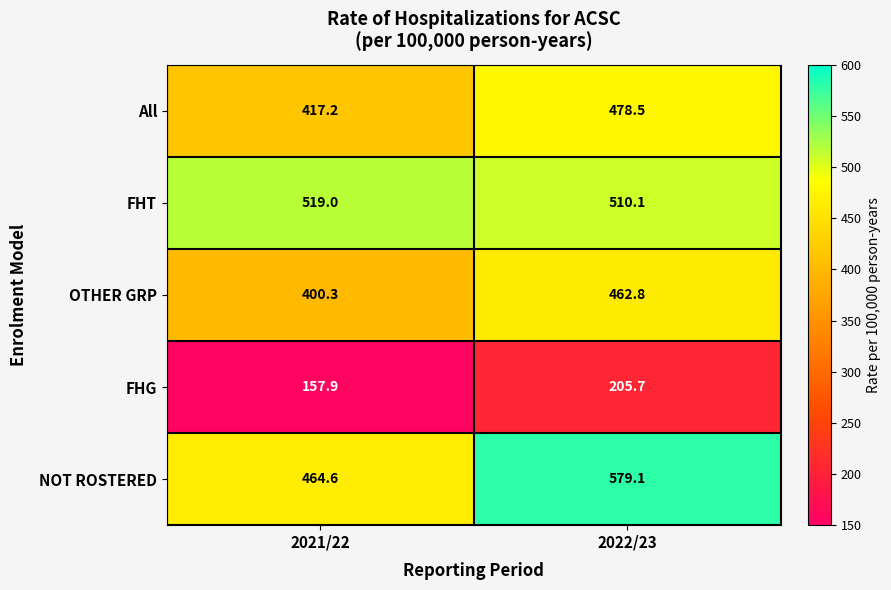

What is the smallest value displayed?

157.9